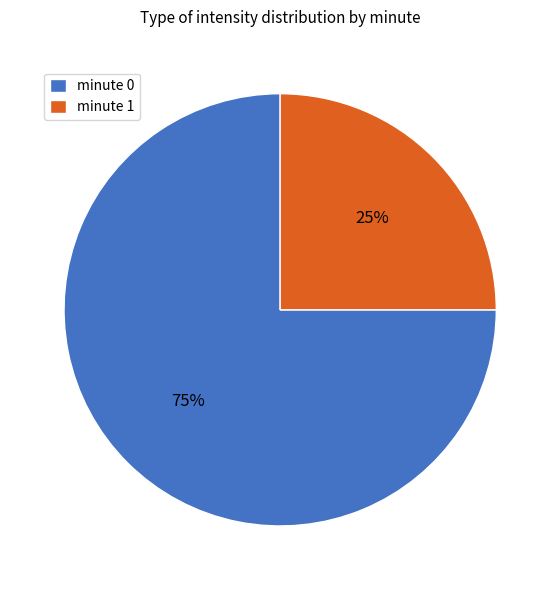

Is there any slice that represents more than half of the pie?

Yes